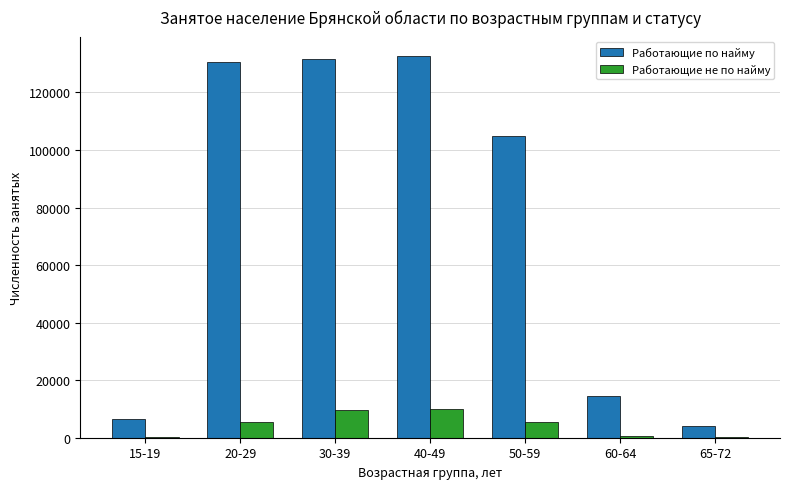

The value of Работающие не по найму at 30-39 is 9542. True or false?

True